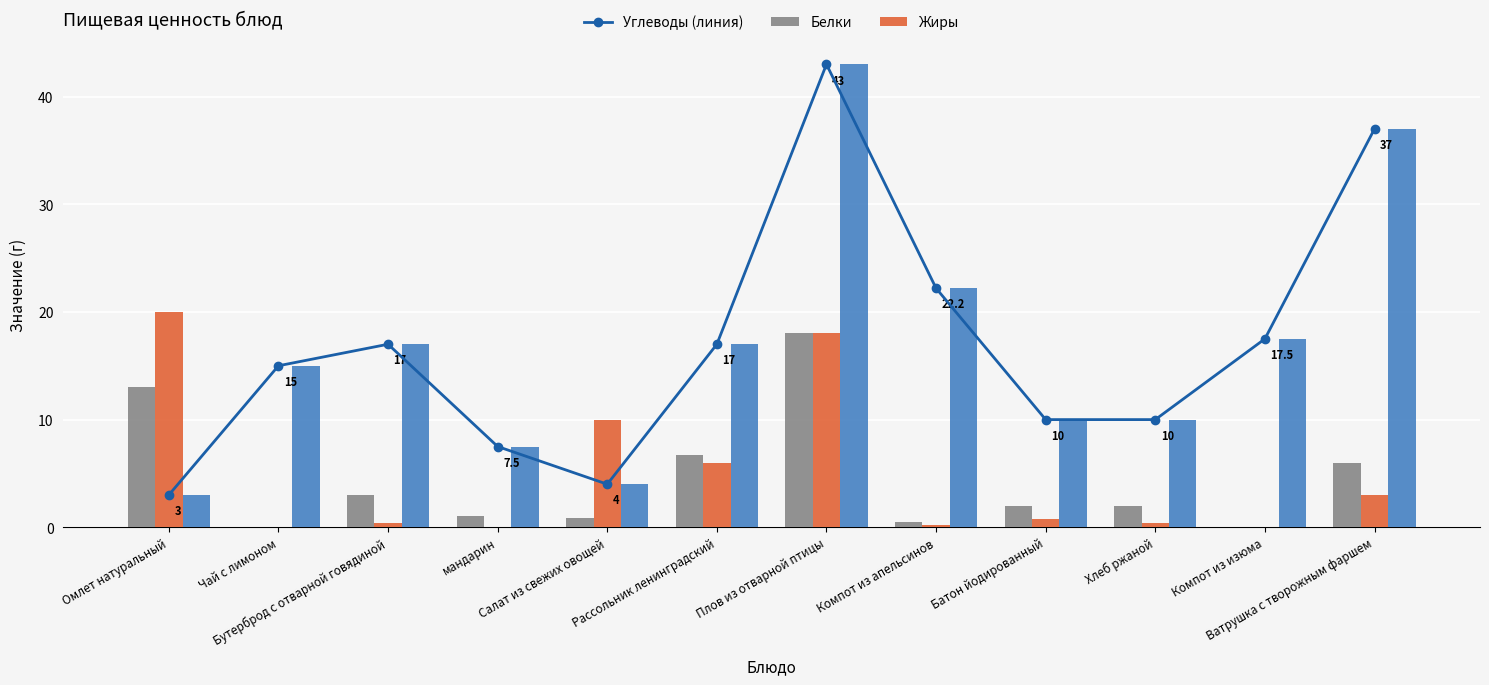

What is the difference between the highest and lowest values at Компот из апельсинов?

22.0